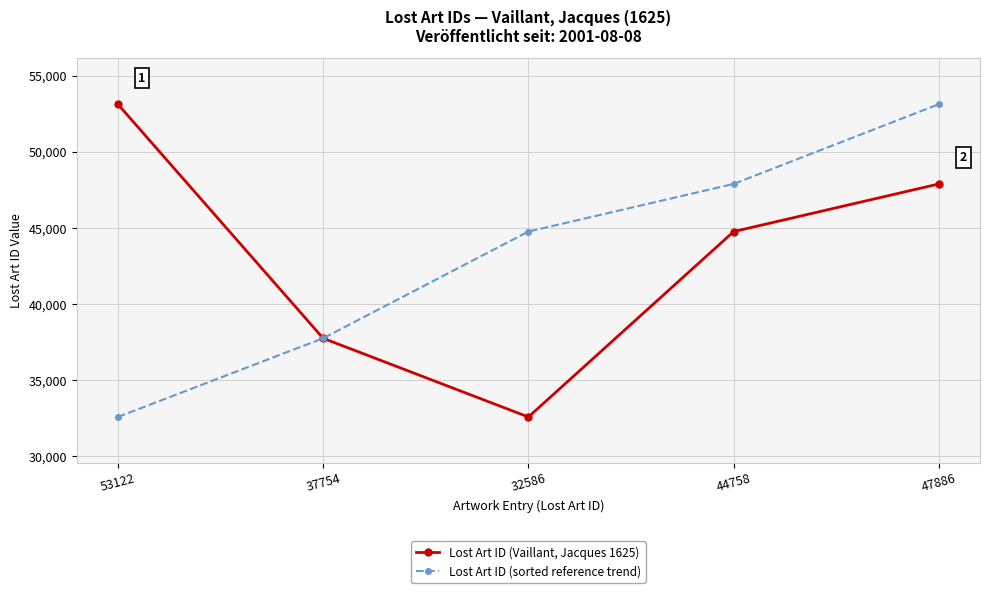

What is the difference between the highest and lowest values at 53122?

20536